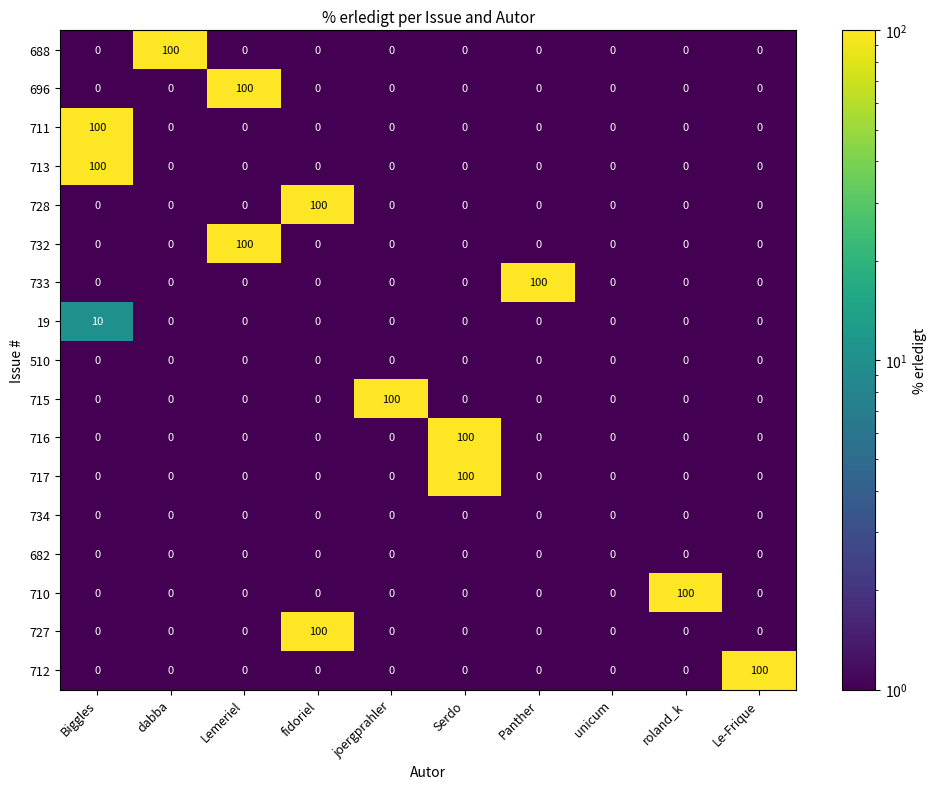

Is it true that 712 equals 100 at Le-Frique?

True